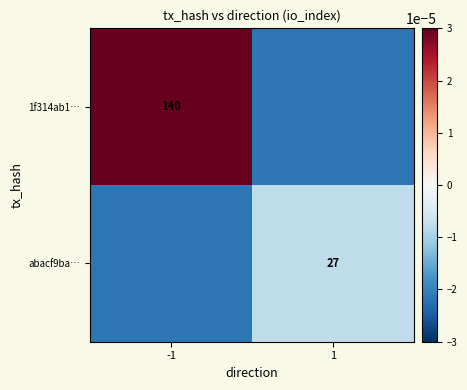

True or false: abacf9ba… has a value of 43.6 at 1.

False